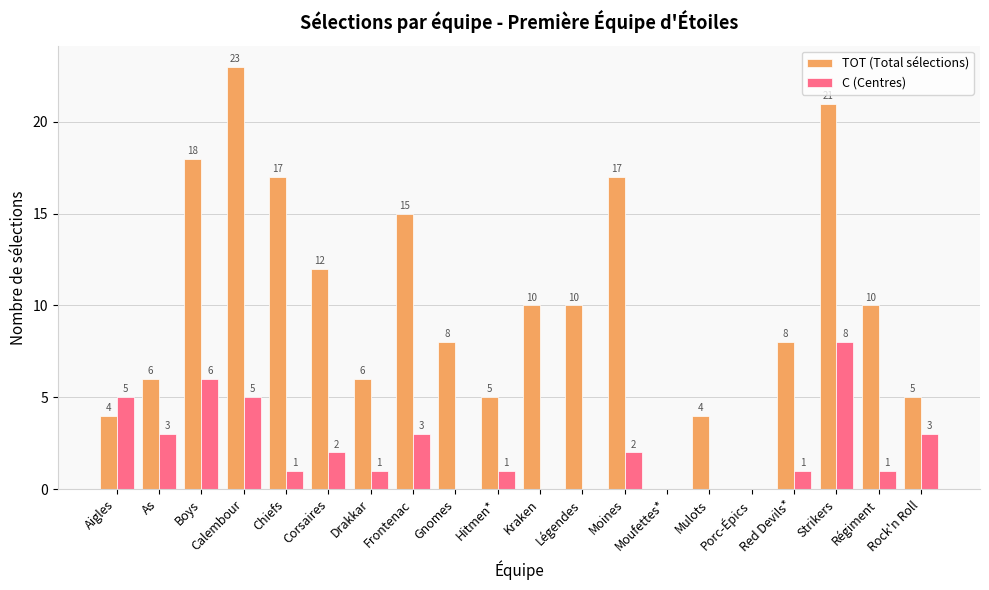

What are all the series names shown in the legend?

TOT (Total sélections), C (Centres)